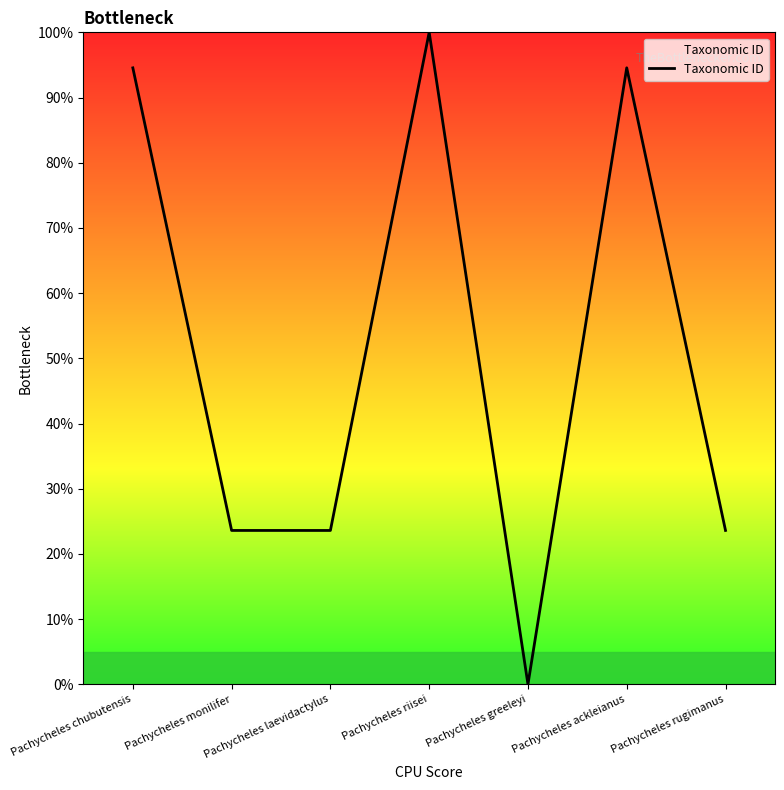

How many interior local valleys (lower than both neighbors) does the data have?

2